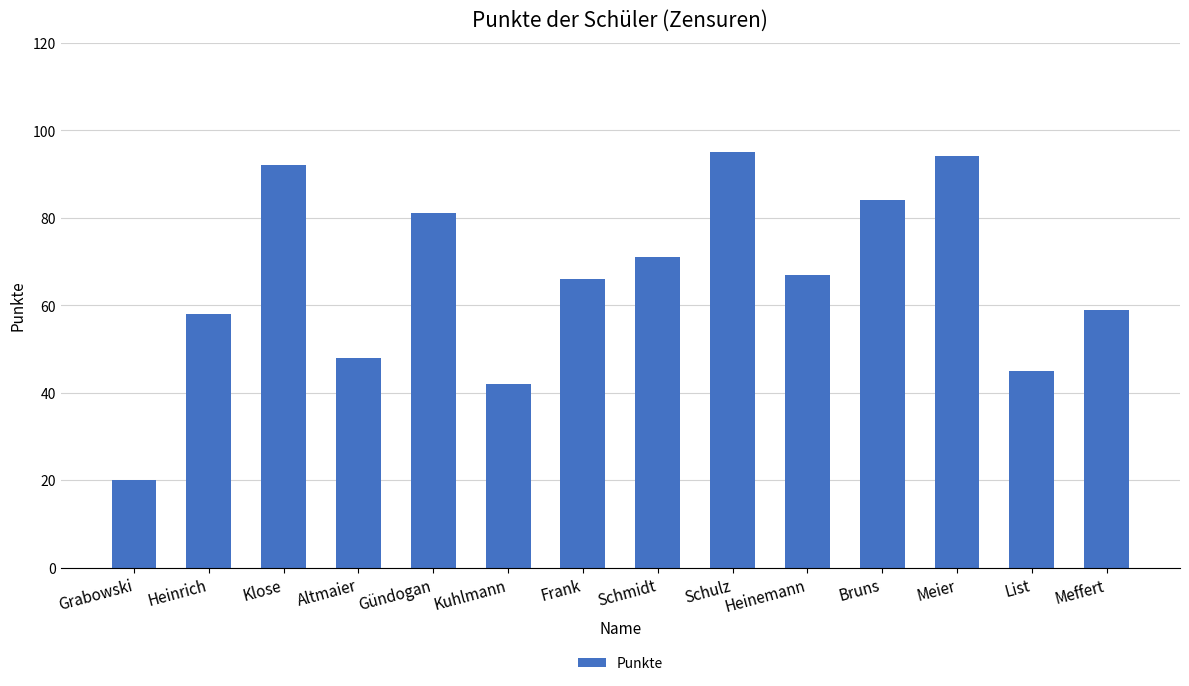

What is the difference between the values at Meier and Meffert?

35